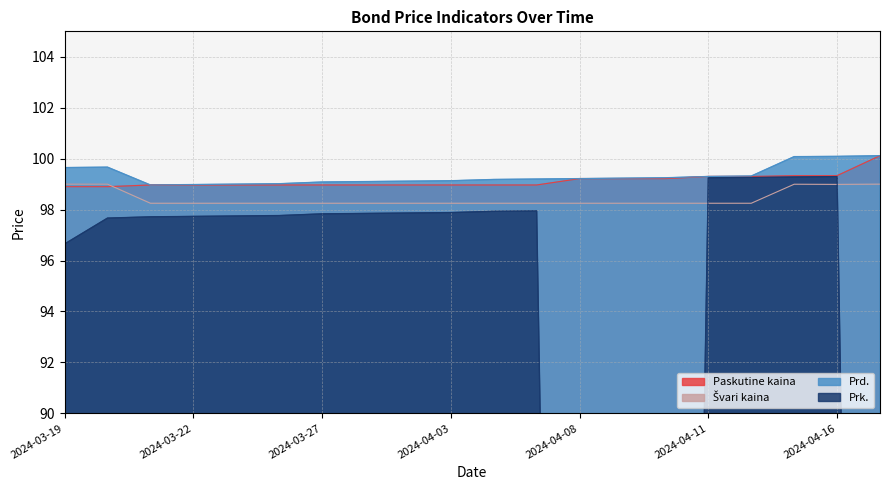

The value of Paskutine kaina at 2024-04-11 is 99.3. True or false?

True